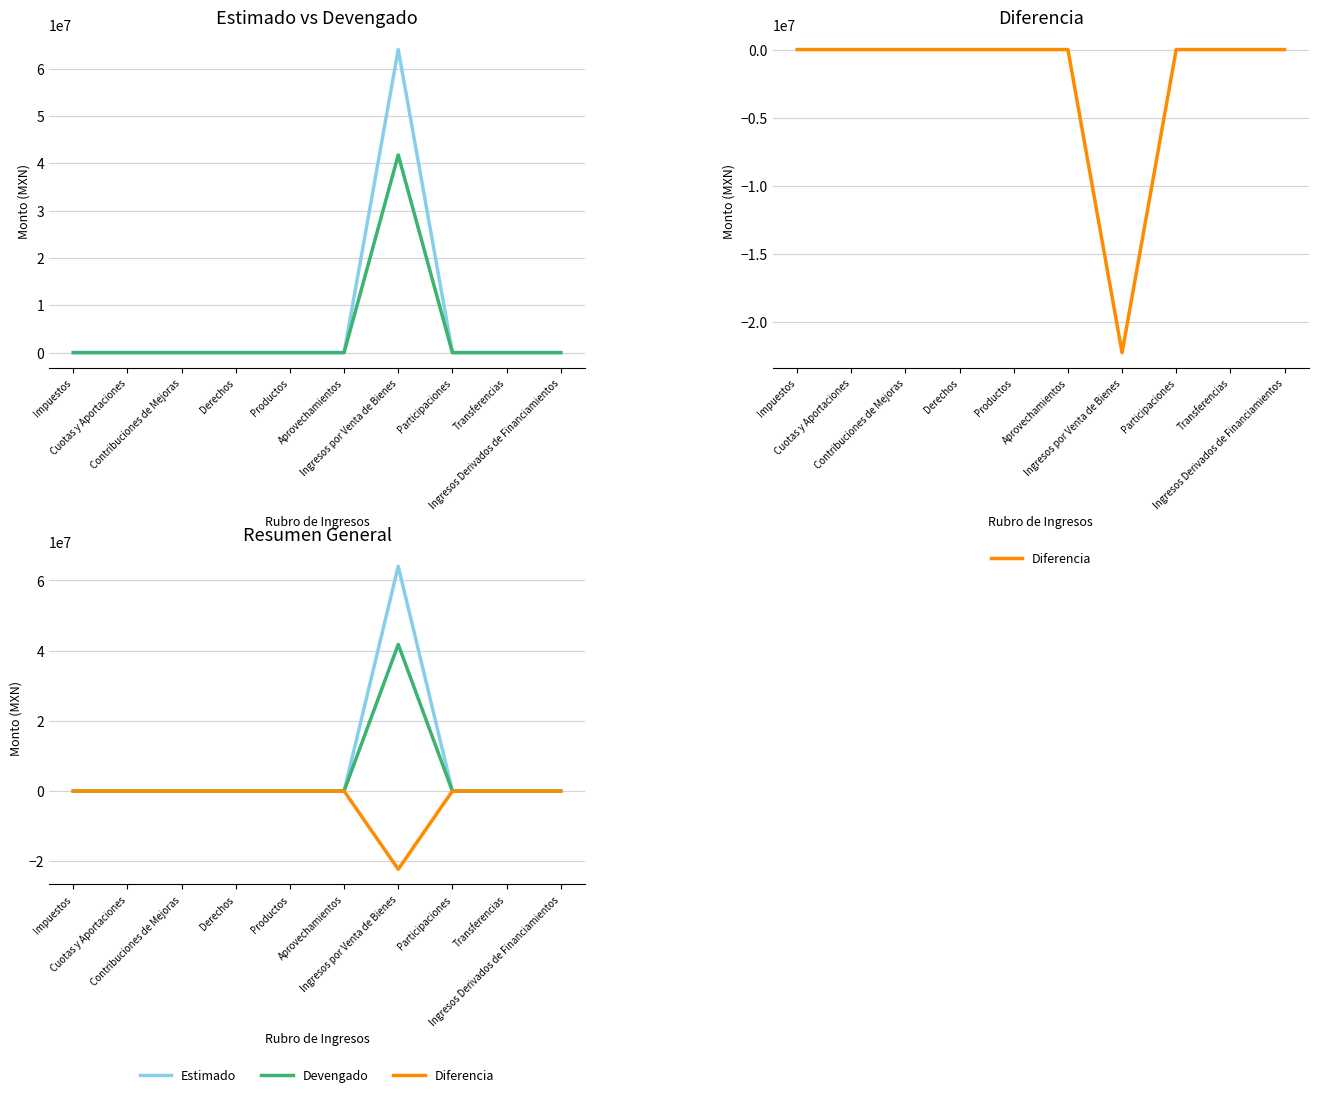

What are all the series names shown in the legend?

Estimado, Devengado, Diferencia